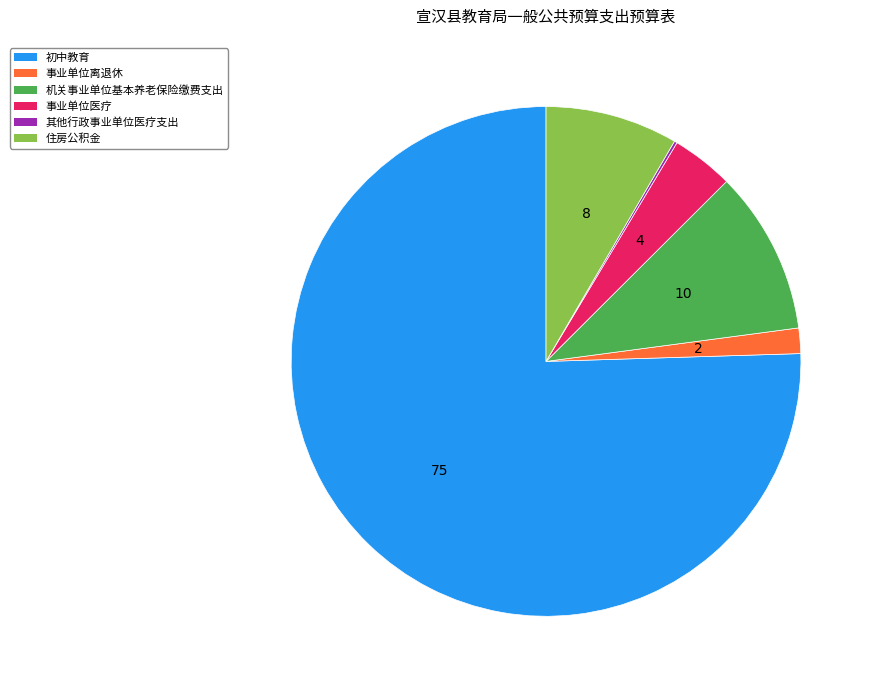

Is there a majority slice in this chart?

Yes